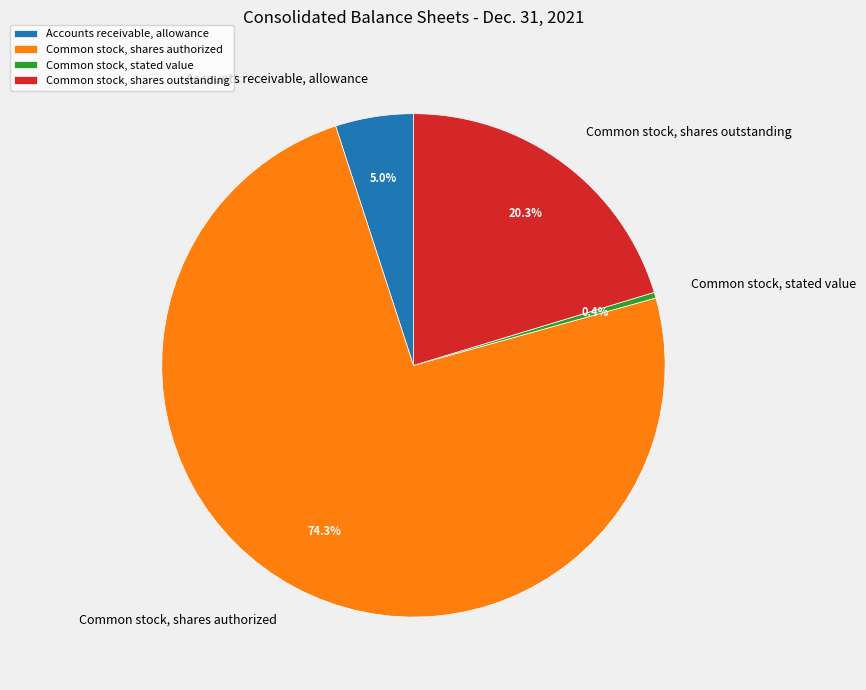

To the nearest percent, what is the difference between the largest and smallest slice percentages?

74%